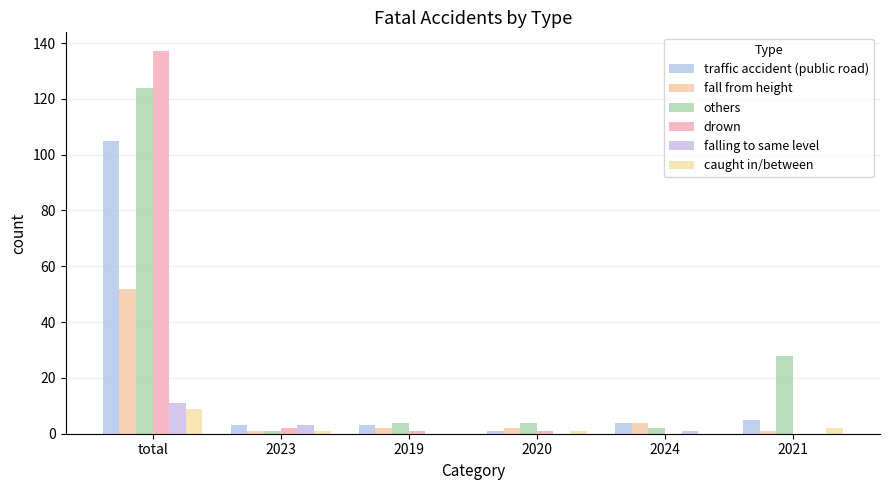

What is the label of the 2nd bar from the right?

2024